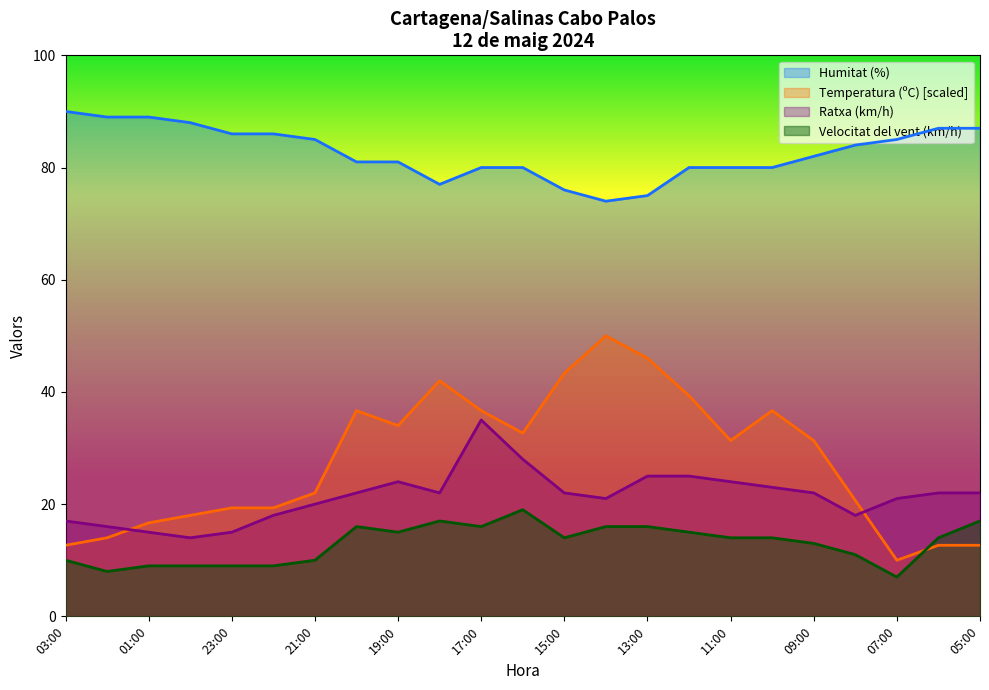

What is the total value across all series at 06:00?

135.7